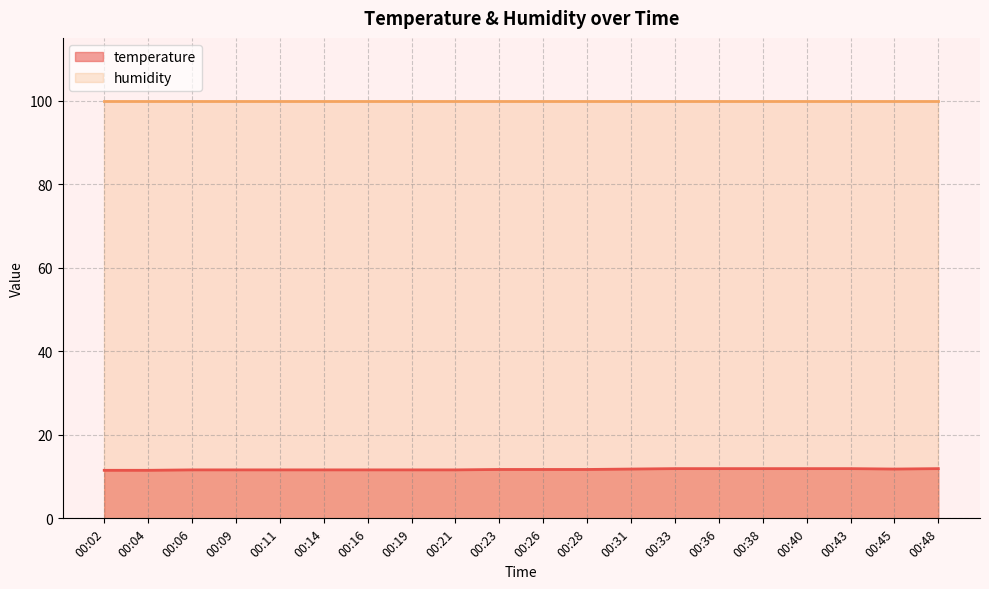

Reading left to right, list all the values displayed in this chart.

11.5	11.5	11.6	11.6	11.6	11.6	11.6	11.6	11.6	11.7	11.7	11.7	11.8	11.9	11.9	11.9	11.9	11.9	11.8	11.9